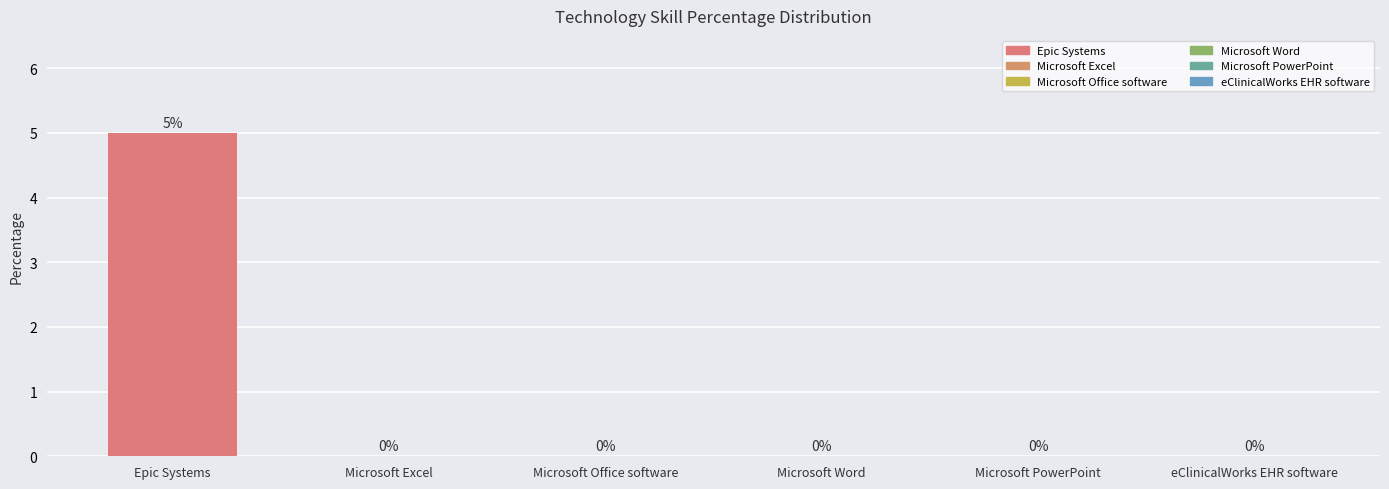

True or false: the data shows 0 at Microsoft Excel.

True